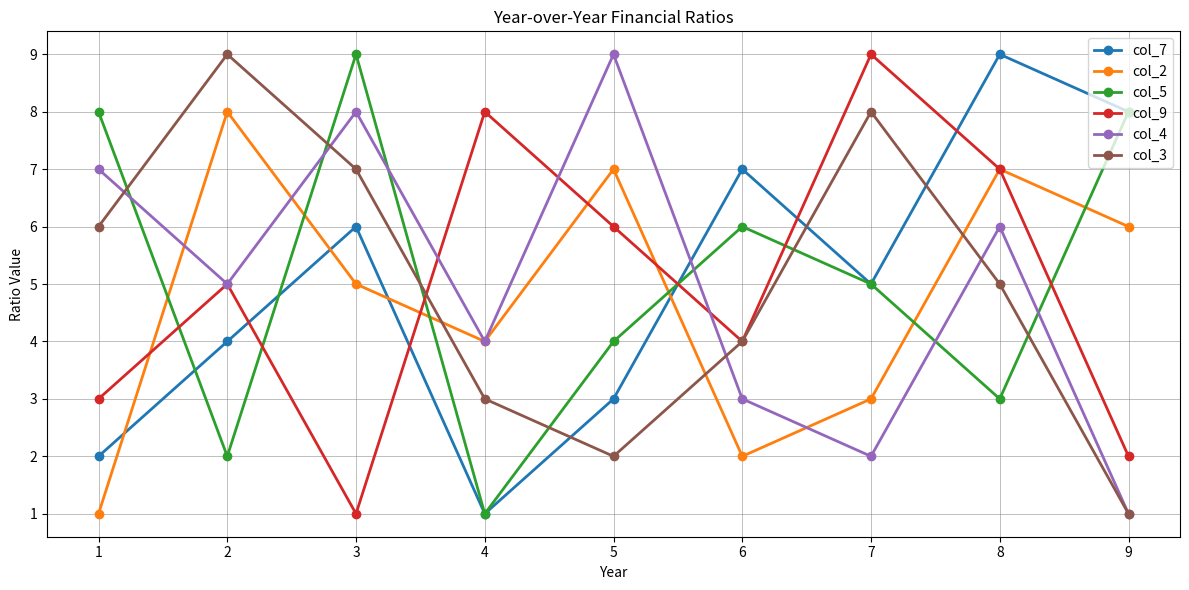

The col_3 series shows 5 at 4. True or false?

False